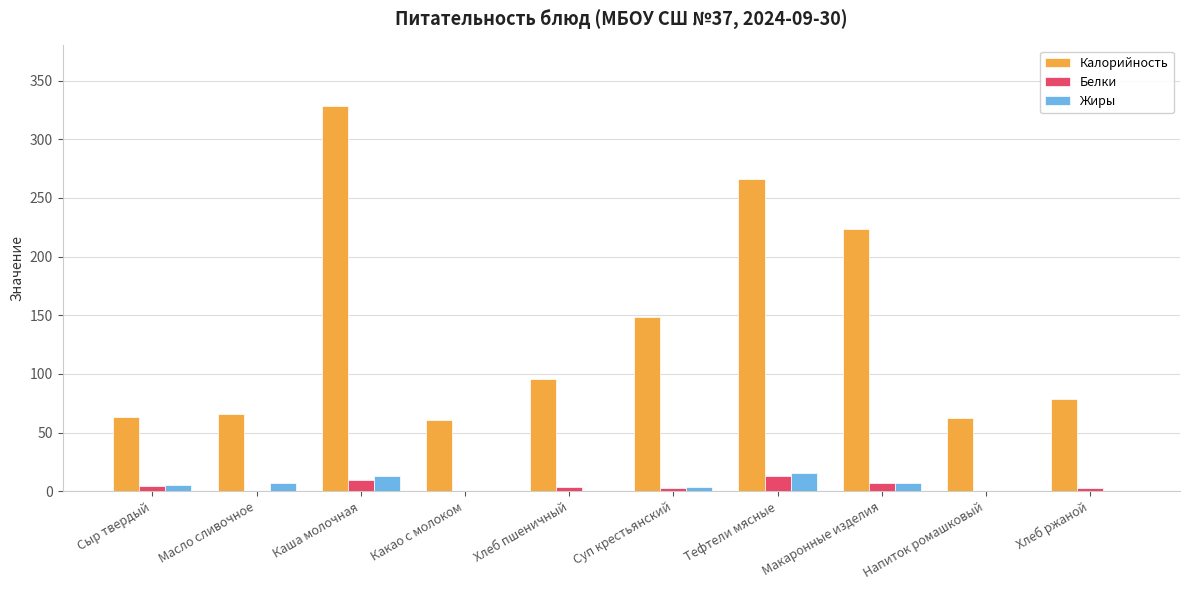

Is it true that Белки equals 9.9 at Каша молочная?

True